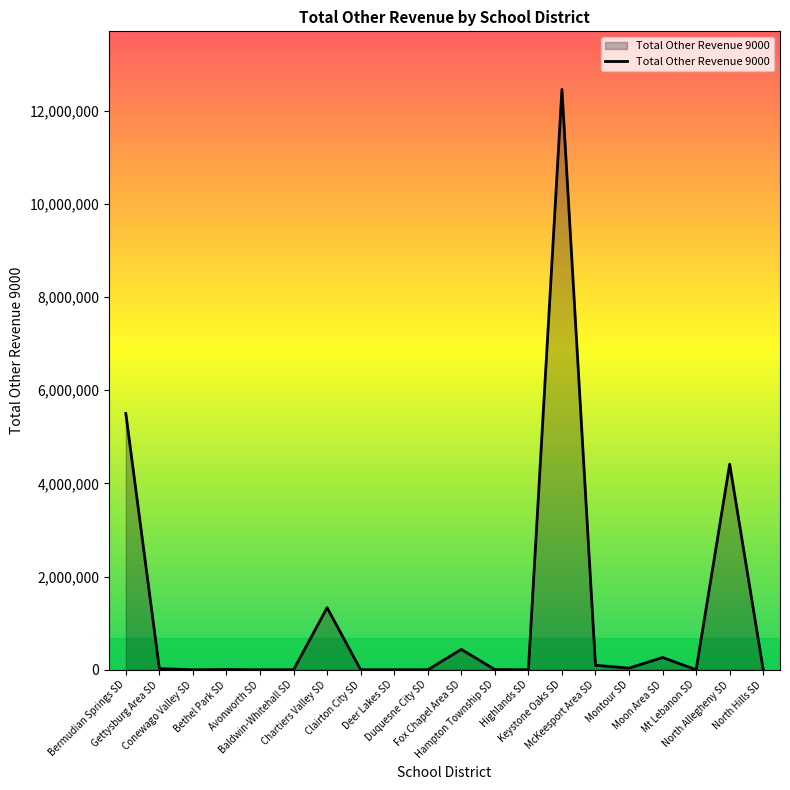

Which label corresponds to the largest value in the chart?

Keystone Oaks SD